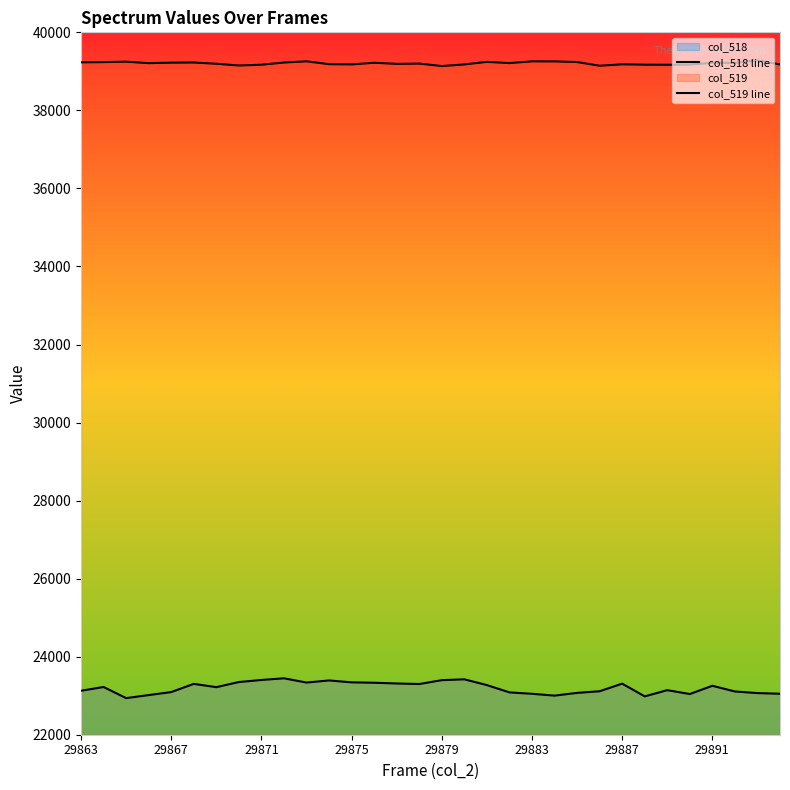

True or false: col_518 line has more than 2 interior local peaks.

True